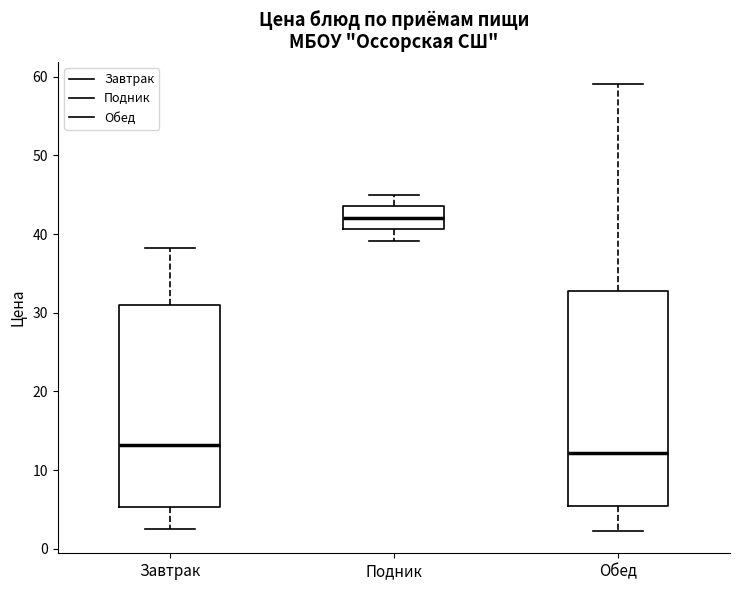

Where does the upper whisker of the box for Обед end on the y-axis? The values are not printed on the chart, so give them approximately, as read against the axis.

59